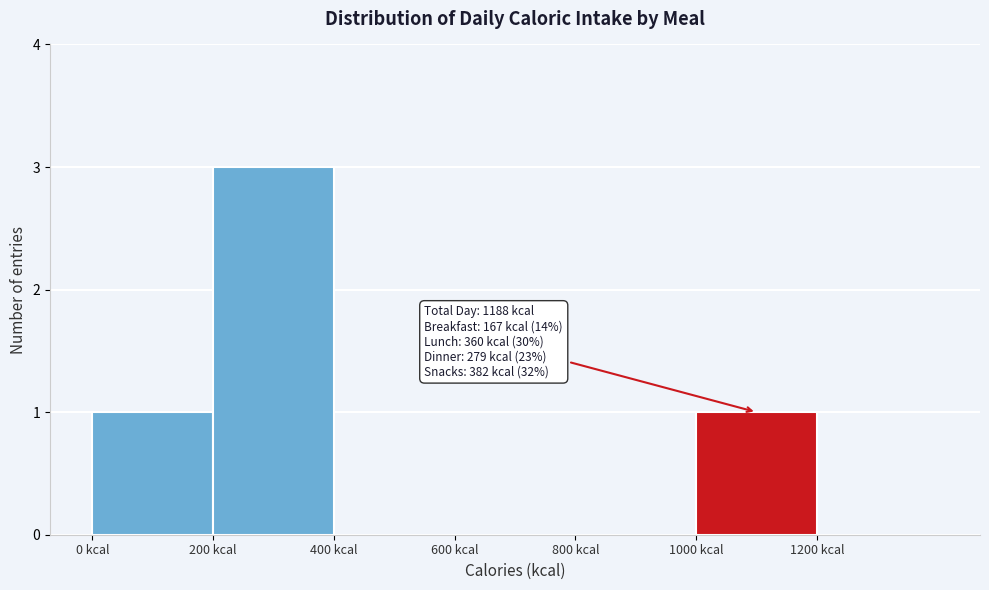

Which range on the x-axis has the tallest bar?

200 to 400